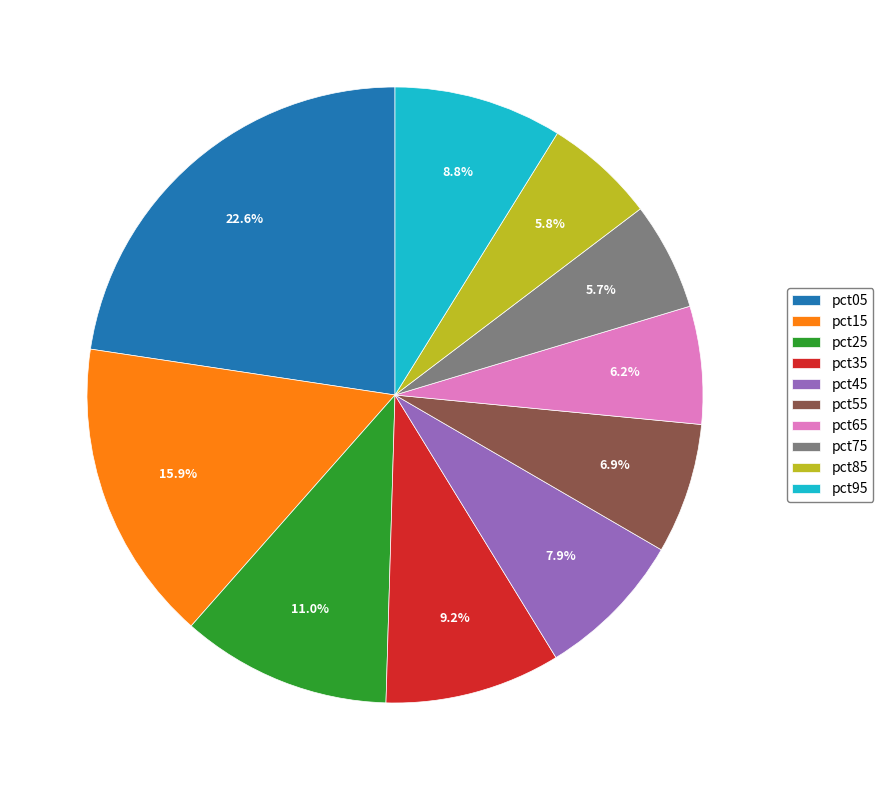

How many segments does this pie chart have?

10